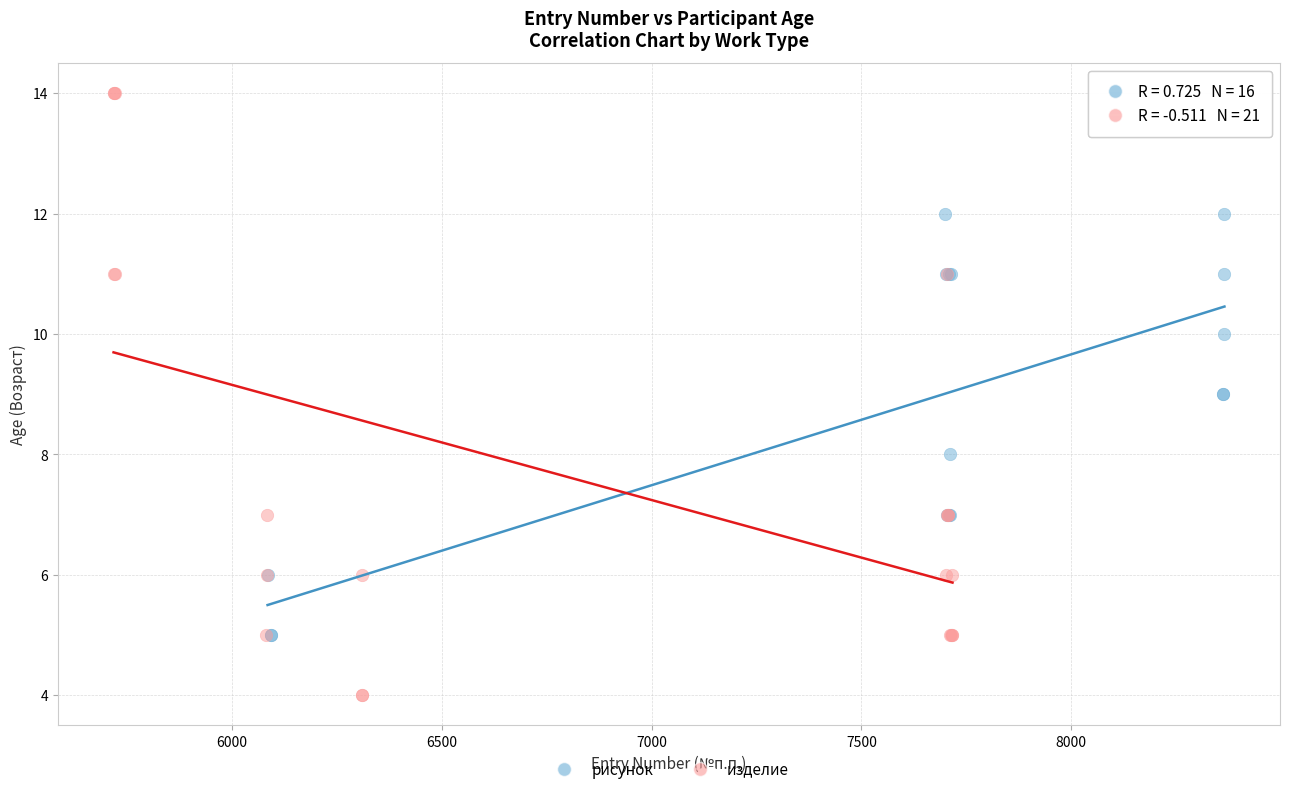

Which series has the largest Y range (max minus min)?

изделие